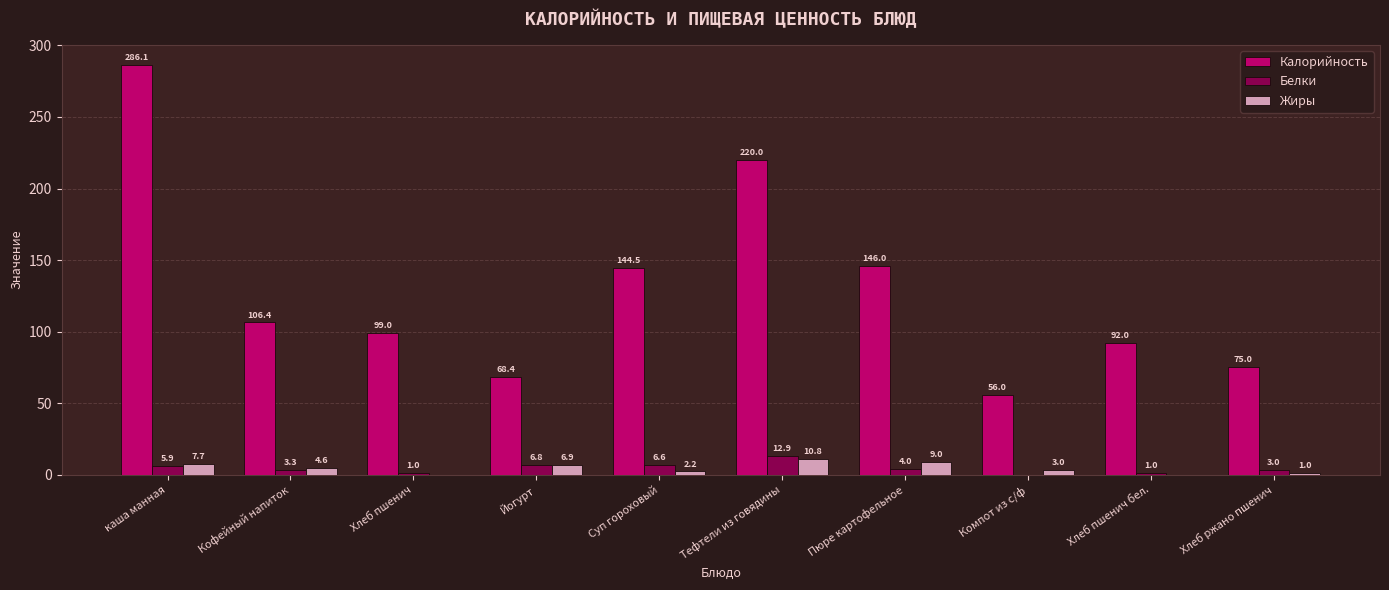

At which label does Калорийность first exceed 106?

каша манная